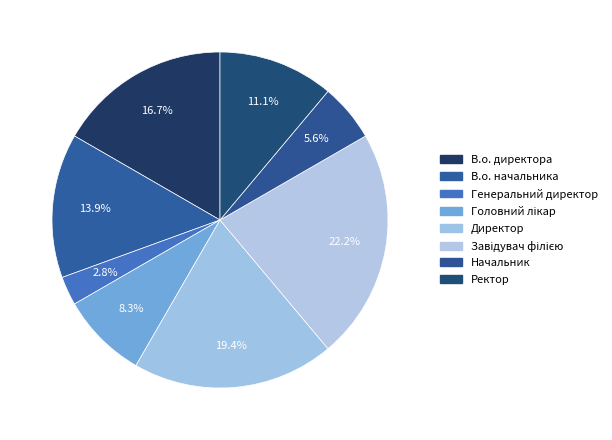

How many slices are in this pie chart?

8